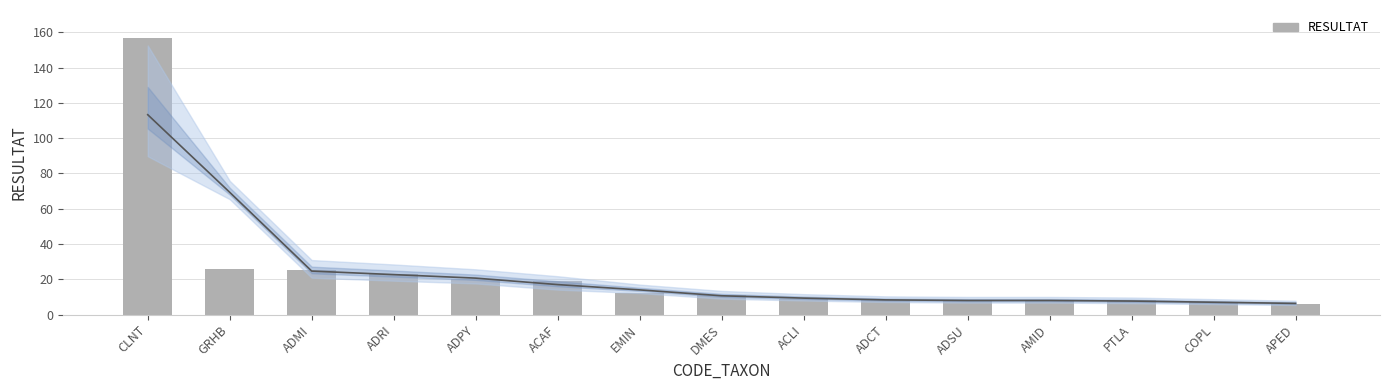

What is the label of the 9th bar from the left?

ACLI